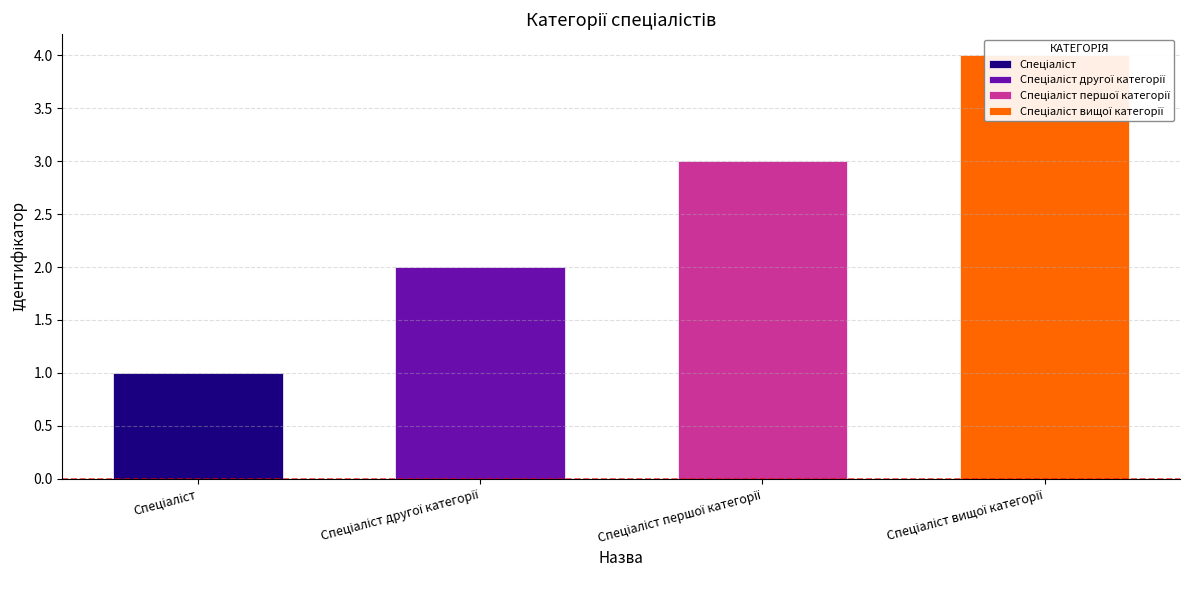

What is the minimum value shown in the chart?

1